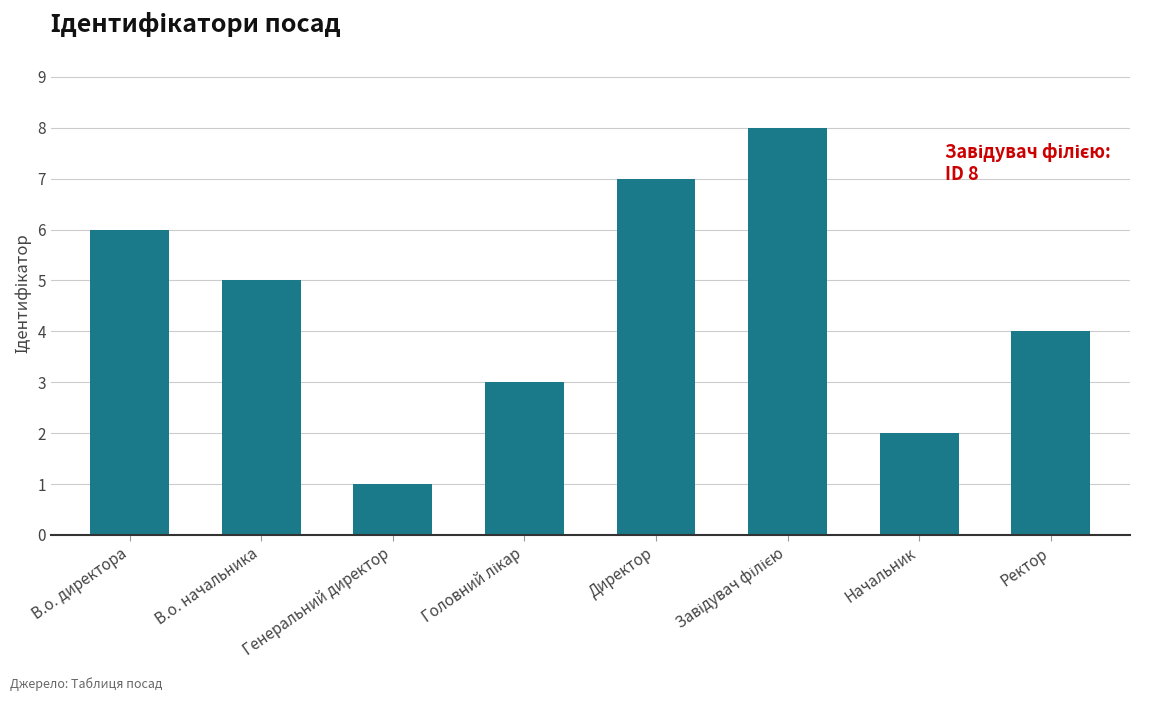

What is the label of the 3rd bar from the left?

Генеральний директор